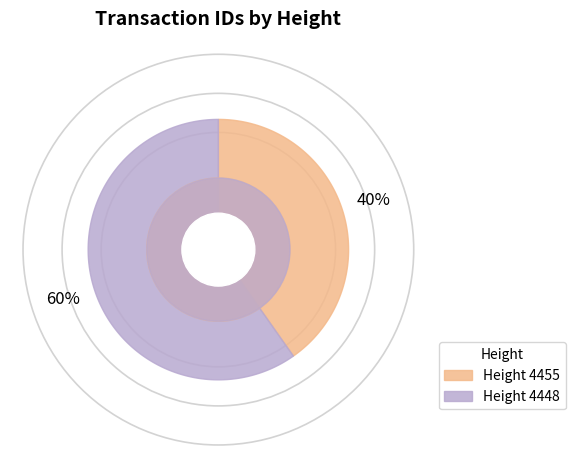

Is it true that 4448 is 60% of the pie?

True